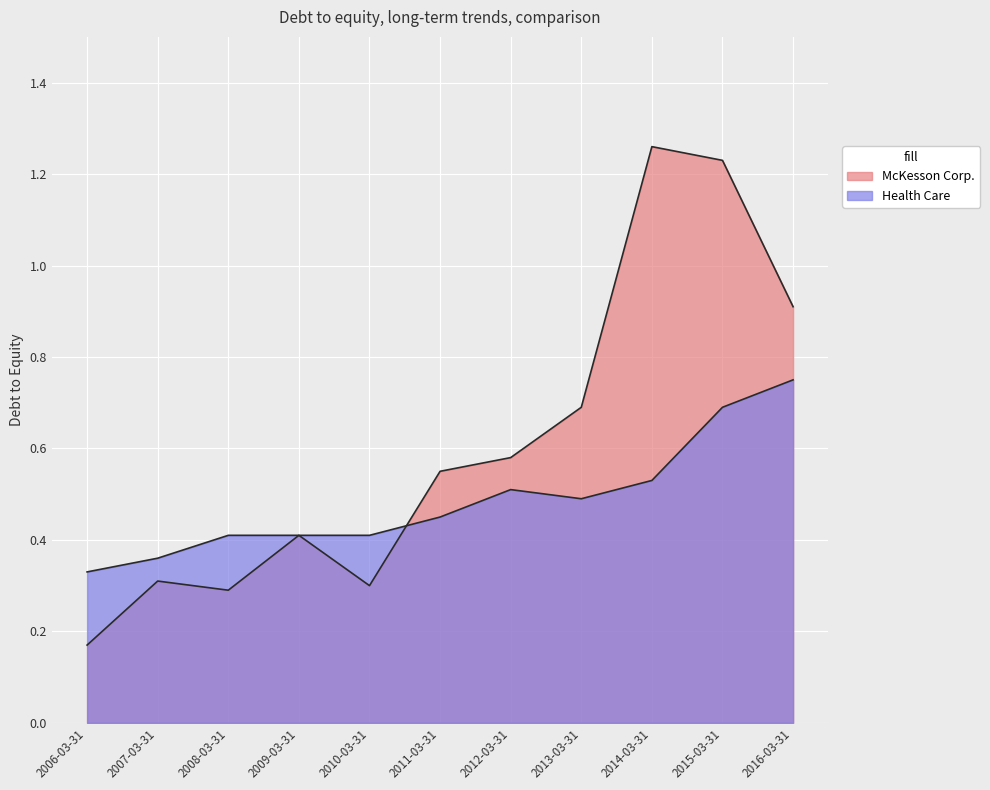

How many times do McKesson Corp. and Health Care cross each other?

1